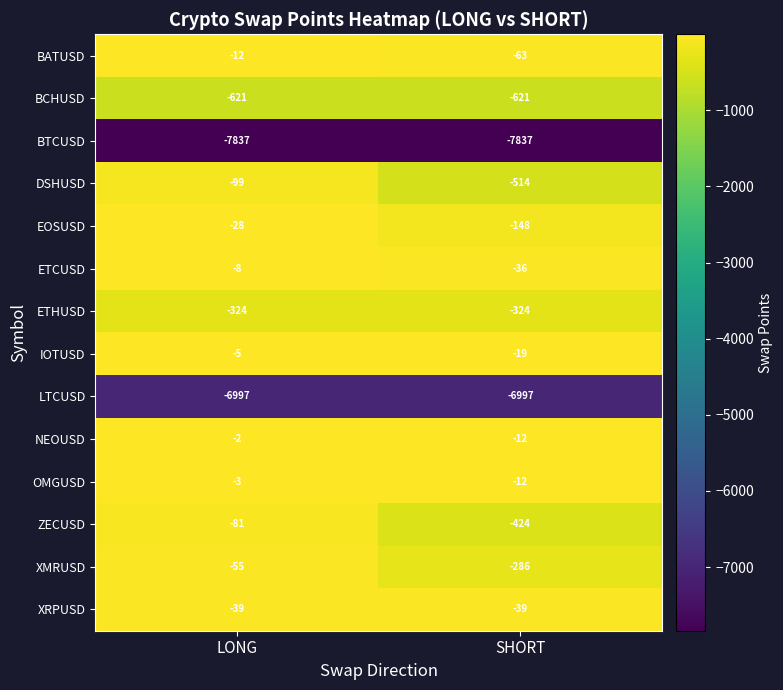

What is the average value of the BTCUSD series?

-7837